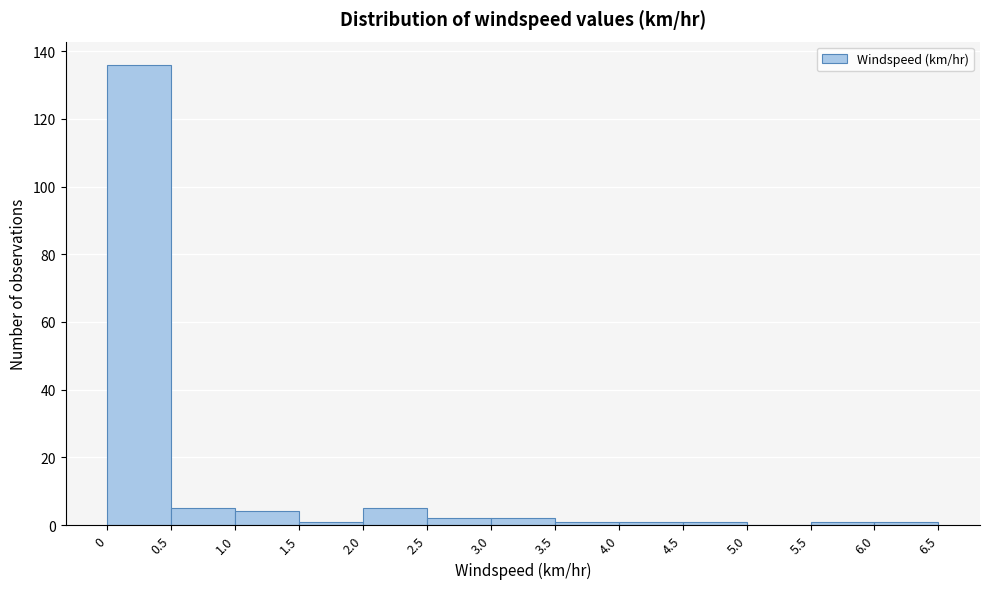

How tall is the bar that spans 1.0 to 1.5 on the x-axis? The values are not printed on the chart, so give them approximately, as read against the axis.

4